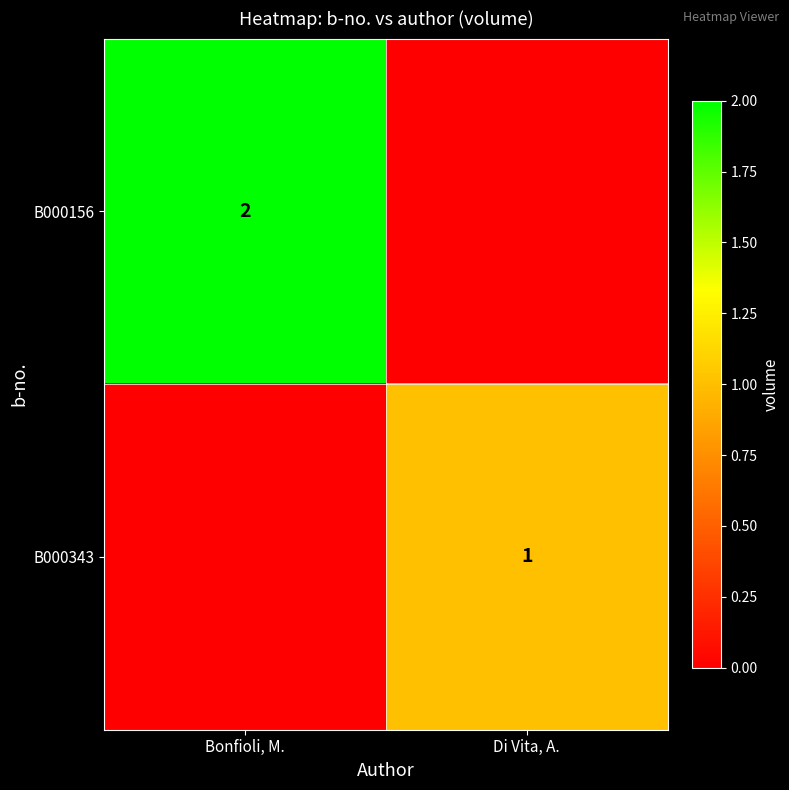

The value of B000156 at Bonfioli, M. is 3. True or false?

False